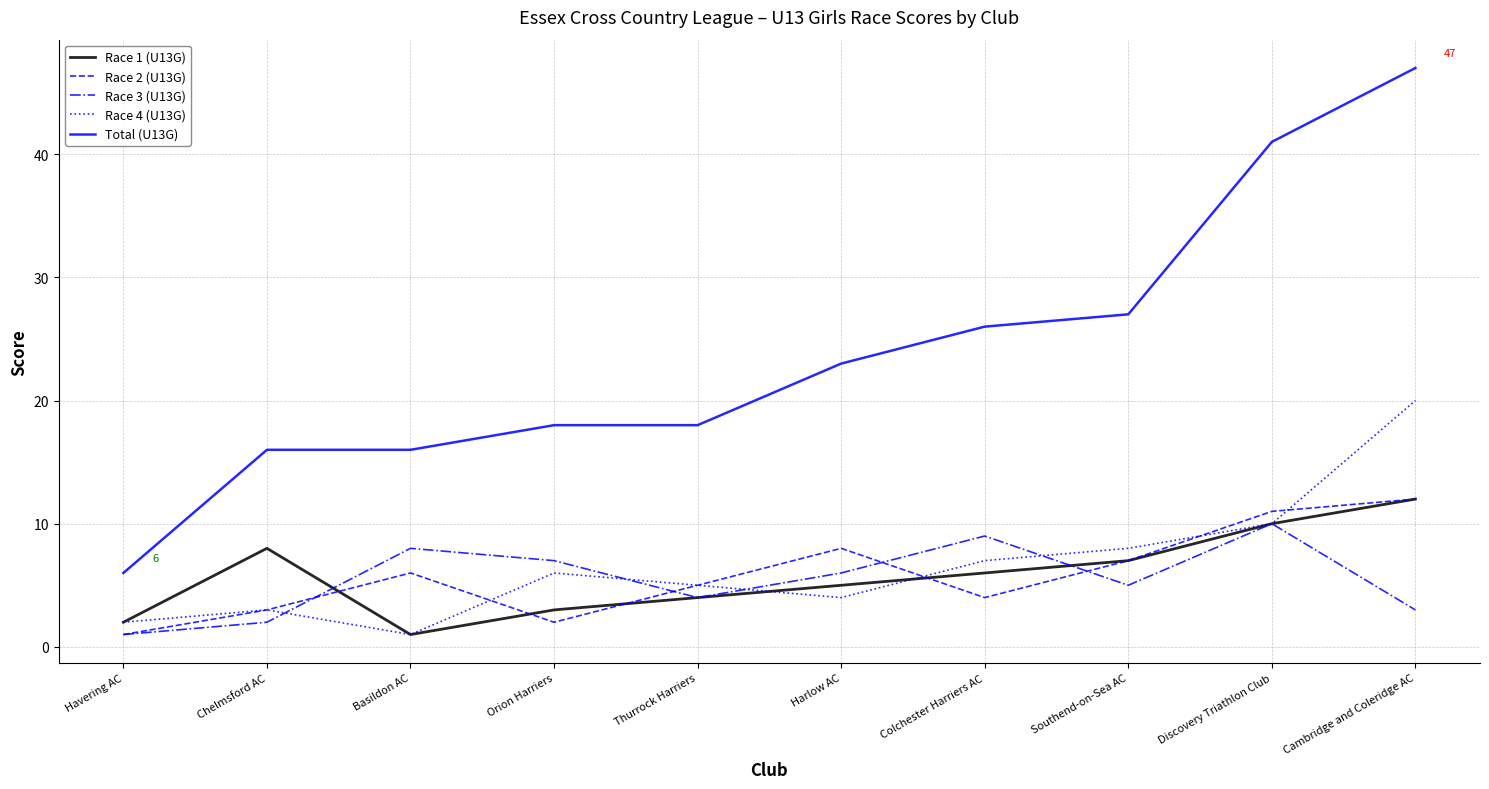

Between Havering AC and Chelmsford AC, which series saw the biggest shift?

Total (U13G)